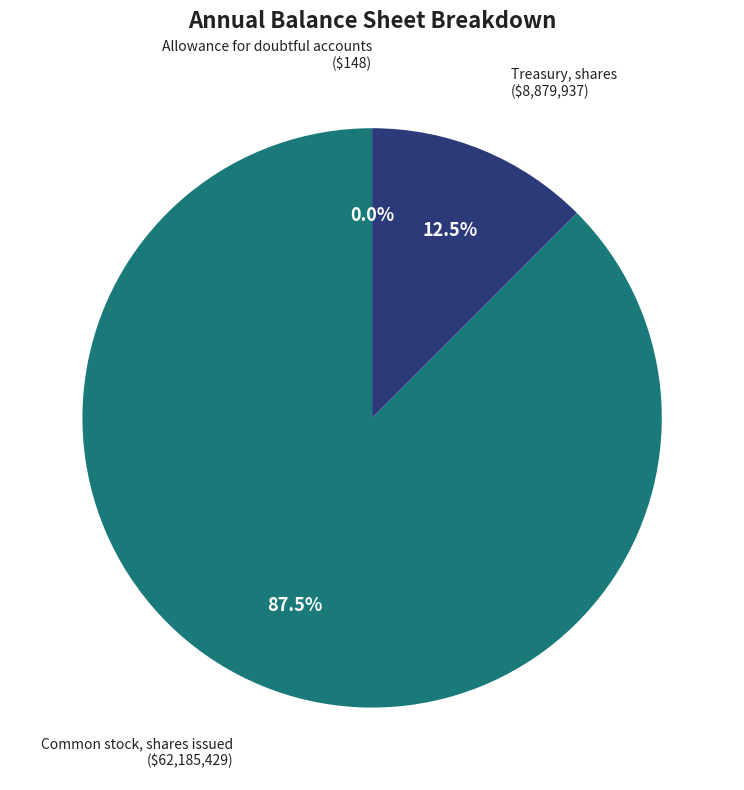

Is there any slice that represents more than half of the pie?

Yes